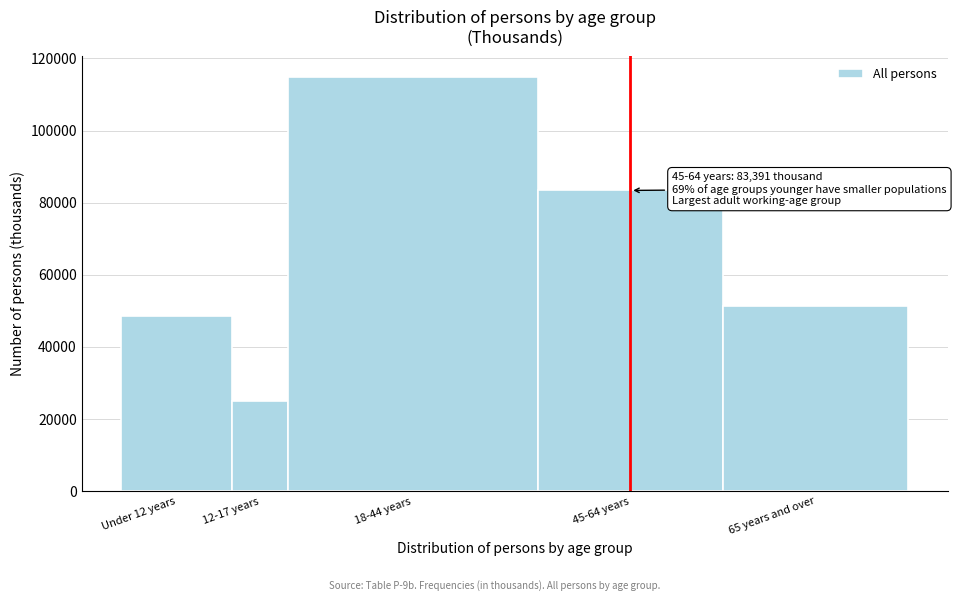

Reading left to right, transcribe all the data shown in this chart.

Under 12 years=48512	12-17 years=24940	18-44 years=114817	45-64 years=83391	65 years and over=51244